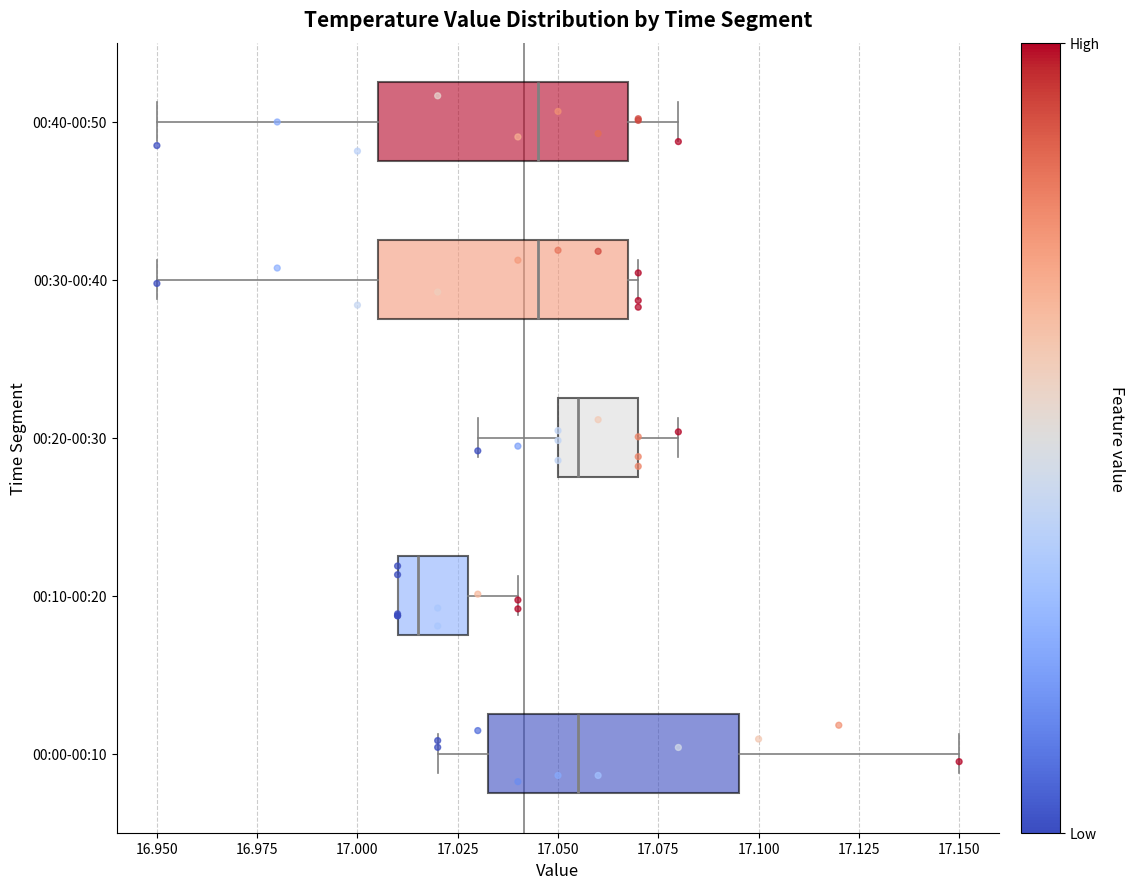

Reading bottom to top, transcribe this box plot: for each box, give where its median line is, the range the box spans, and where its two whiskers end, as read against the x-axis. The values are not printed on the chart, so give them approximately, as read against the axis.

00:00-00:10: median 17.055, box 17.035 to 17.095, whiskers 17.020 to 17.150
00:10-00:20: median 17.015, box 17.010 to 17.030, whiskers 17.010 to 17.040
00:20-00:30: median 17.055, box 17.050 to 17.070, whiskers 17.030 to 17.080
00:30-00:40: median 17.045, box 17.005 to 17.070, whiskers 16.950 to 17.070 (just right of the box's right edge)
00:40-00:50: median 17.045, box 17.005 to 17.070, whiskers 16.950 to 17.080